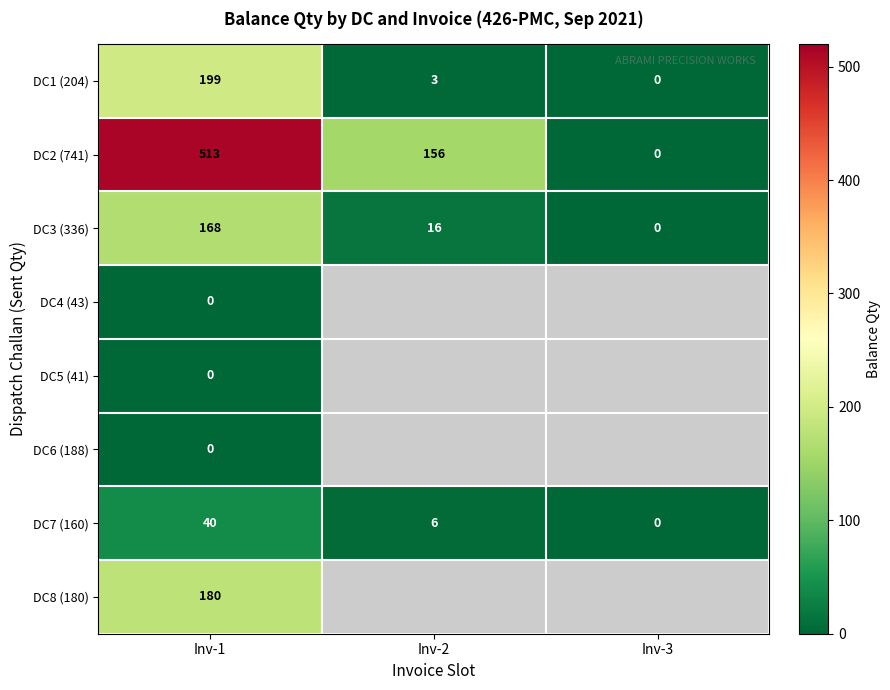

At which category does the chart reach its minimum across all series?

Inv-3